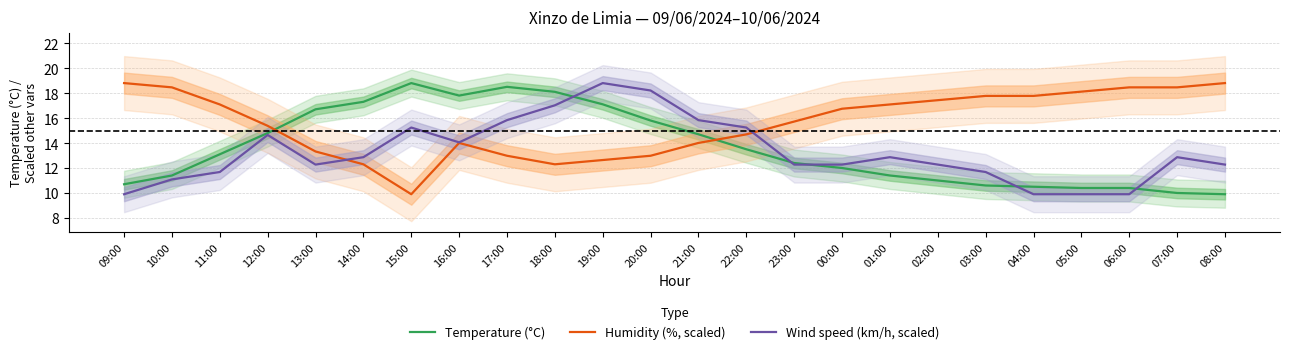

Which series has the widest spread of values?

Temperature (°C)